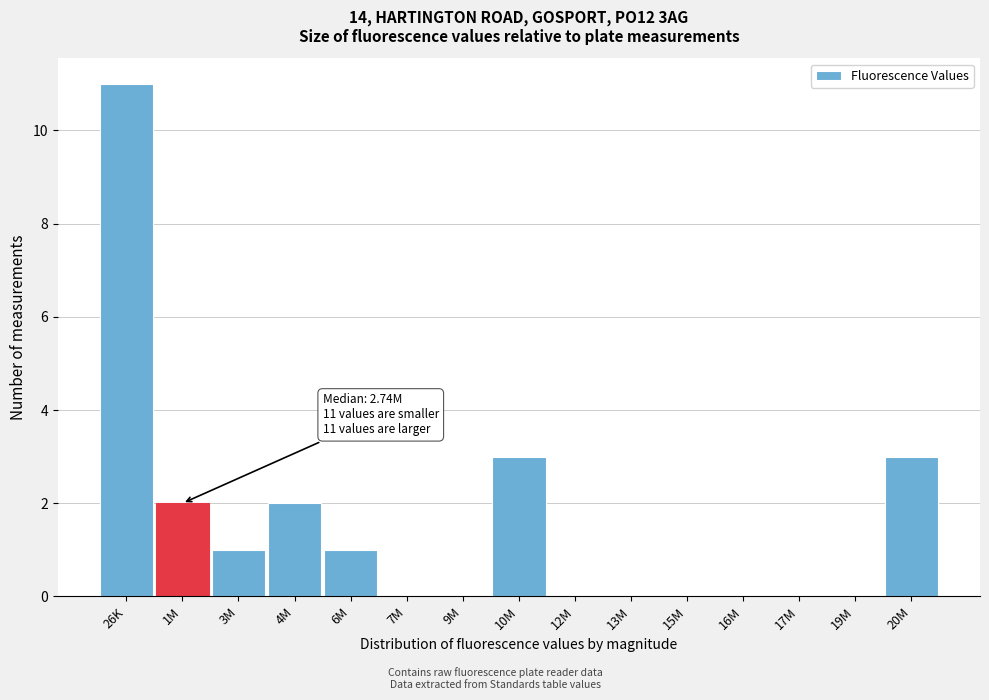

Reading right to left, extract all data points from this chart.

20M=3	19M=0	17M=0	16M=0	15M=0	13M=0	12M=0	10M=3	9M=0	7M=0	6M=1	4M=2	3M=1	1M=2	26K=11